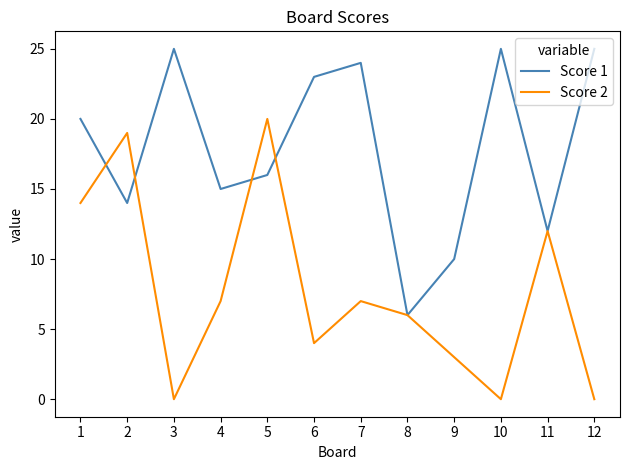

What is the sum of the Score 2 values at 5 and 1?

34